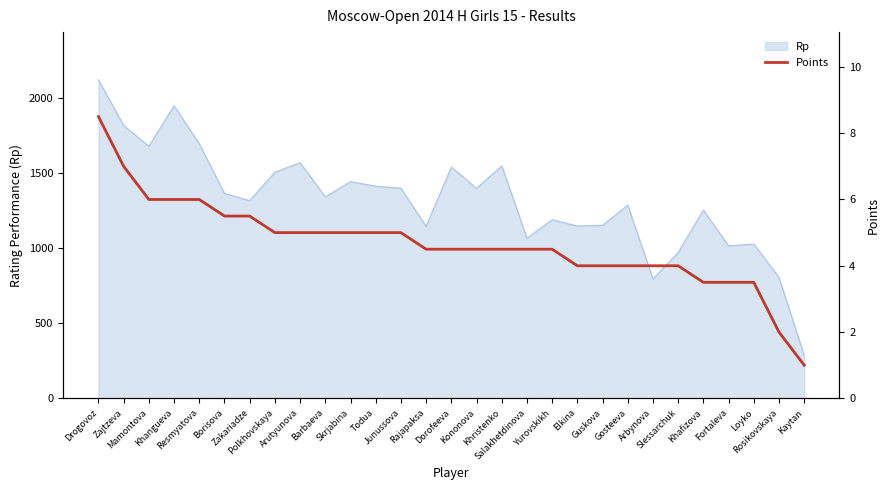

Reading left to right, extract all data points from this chart.

Drogovoz=8.5	Zajtzeva=7.0	Mamontova=6.0	Khangueva=6.0	Resmyatova=6.0	Borisova=5.5	Zakariadze=5.5	Polkhovskaya=5.0	Arutyunova=5.0	Barbaeva=5.0	Skrjabina=5.0	Todua=5.0	Junussova=5.0	Rajapaksa=4.5	Dorofeeva=4.5	Kononova=4.5	Khristenko=4.5	Salakhetdinova=4.5	Yurovskikh=4.5	Elkina=4.0	Guskova=4.0	Gosteeva=4.0	Arbynova=4.0	Slessarchuk=4.0	Khafizova=3.5	Fortaleva=3.5	Loyko=3.5	Rosikovskaya=2.0	Kaytan=1.0